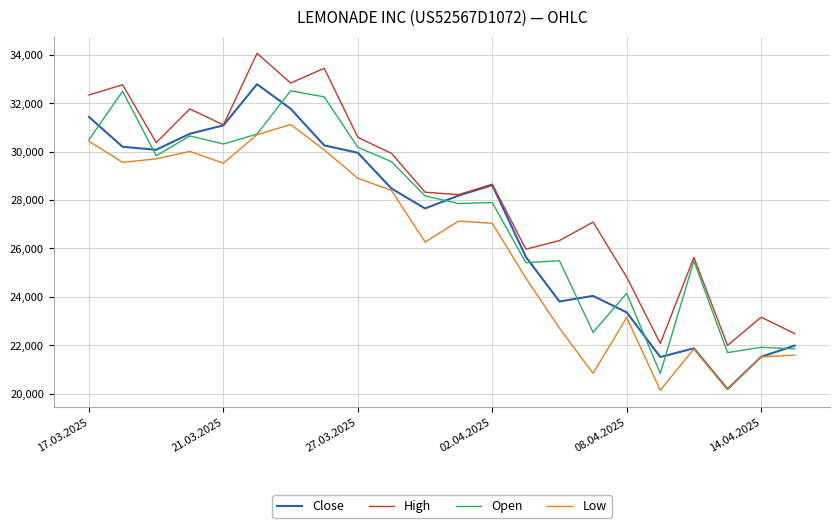

Which series has the largest total across all categories?

High